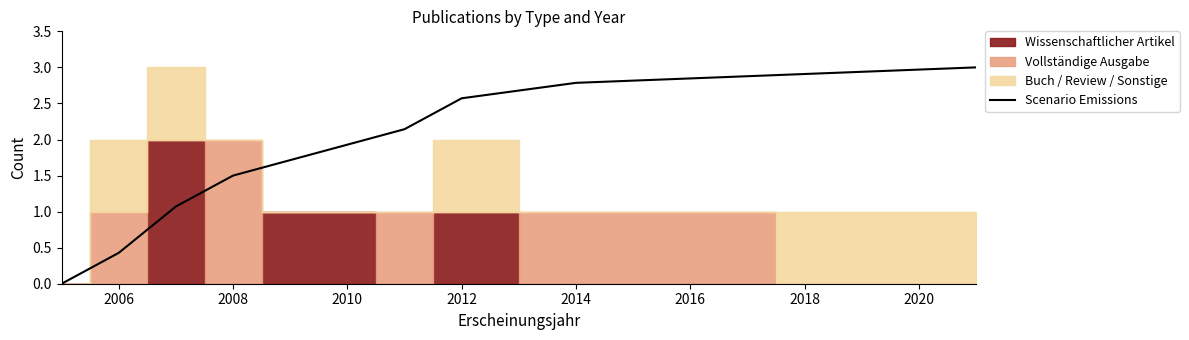

How many categories are shown in the chart?

10